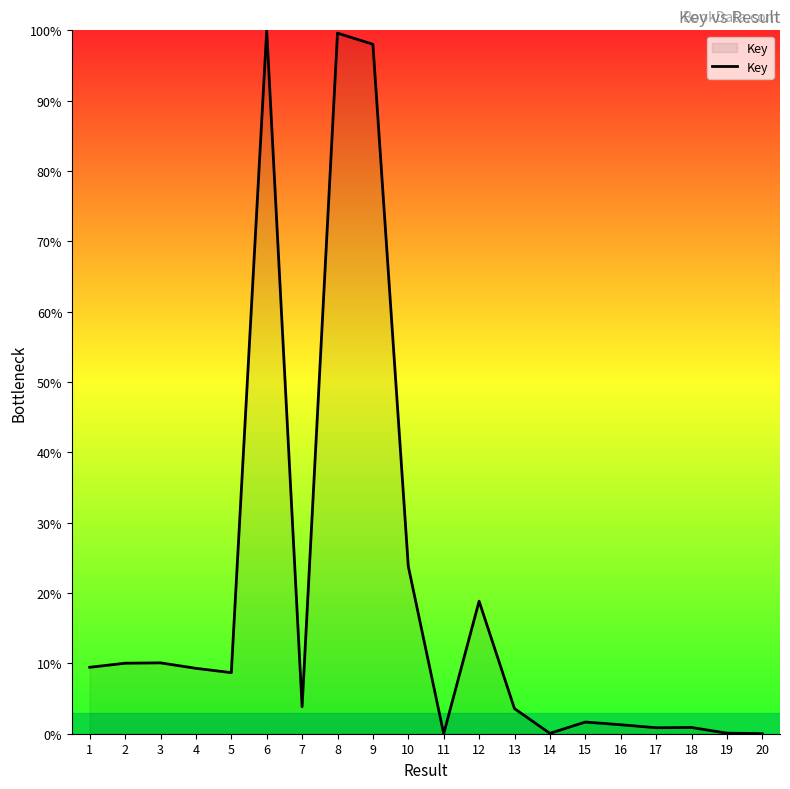

What is the difference between the second highest and minimum values?

99.6